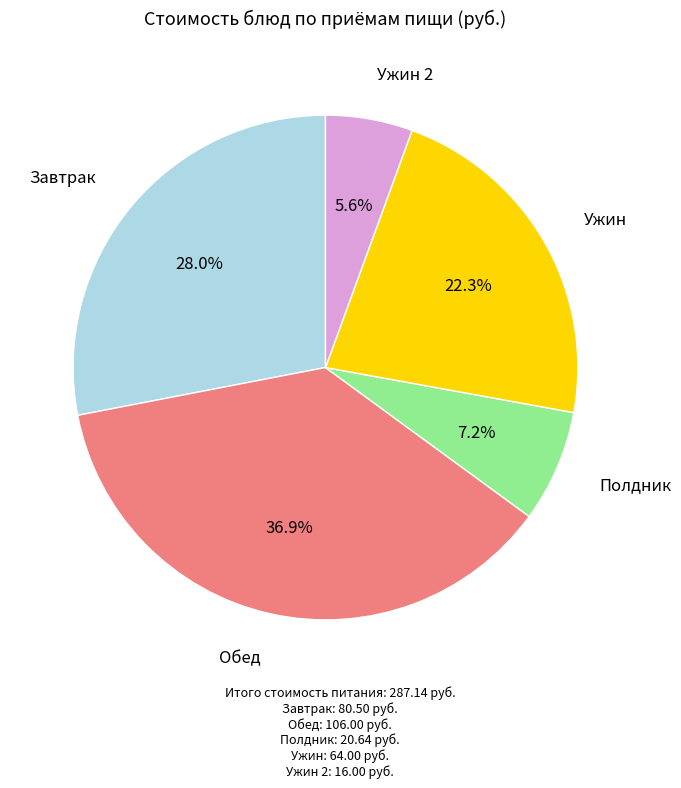

Is there a majority slice in this chart?

No